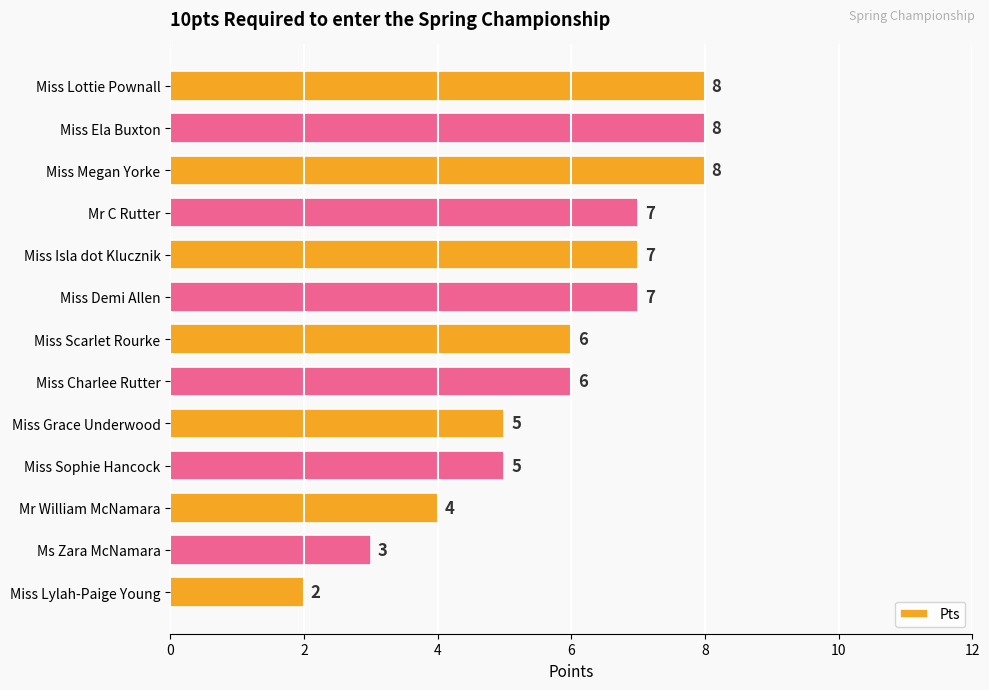

How many data points does each series have?

13